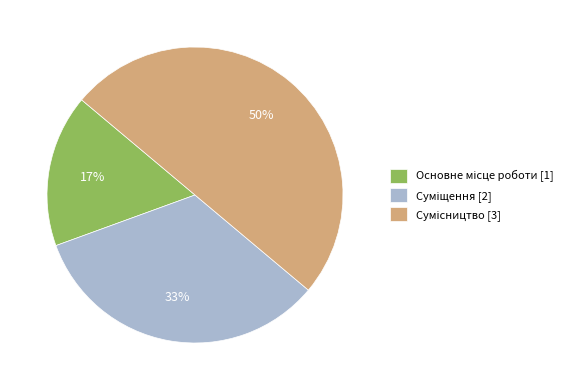

To the nearest percent, what is the difference between the largest and smallest slice percentages?

33%